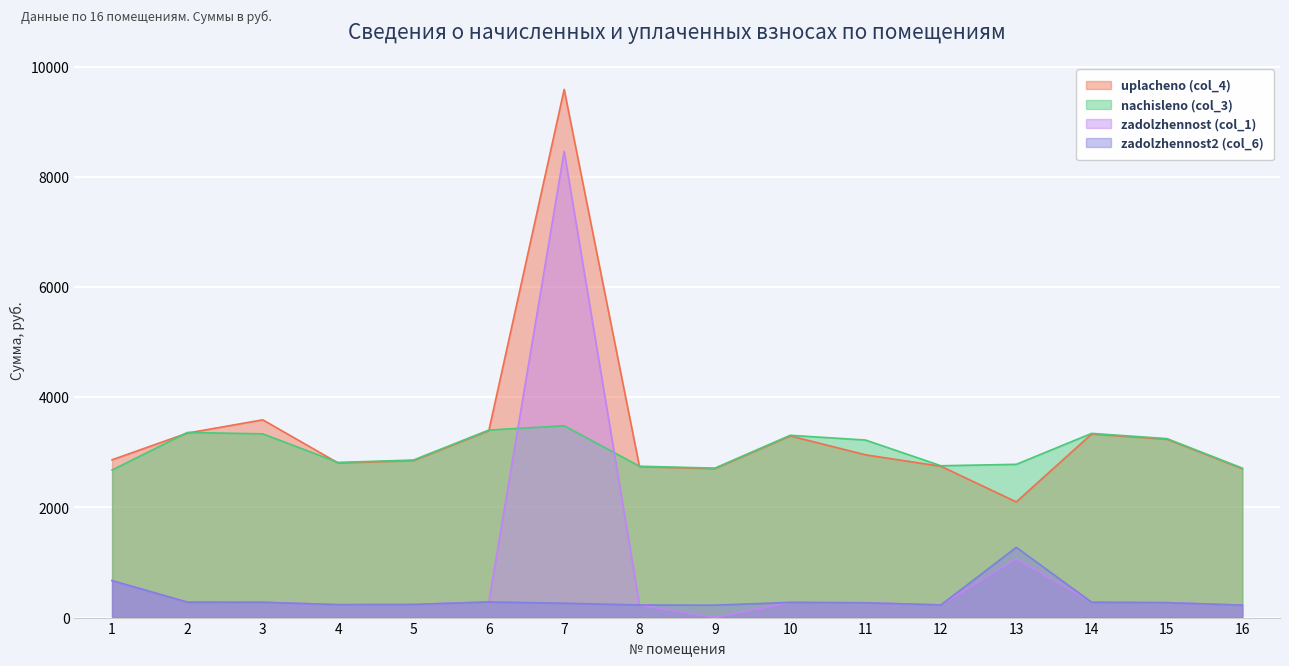

How many lines are shown in the chart?

4